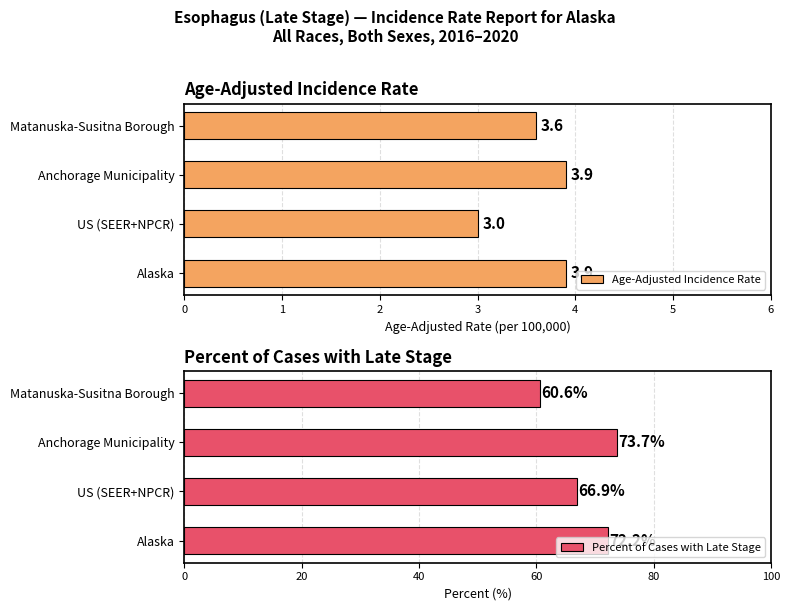

What is the difference between the maximum and minimum values in the Age-Adjusted Incidence Rate series?

0.9